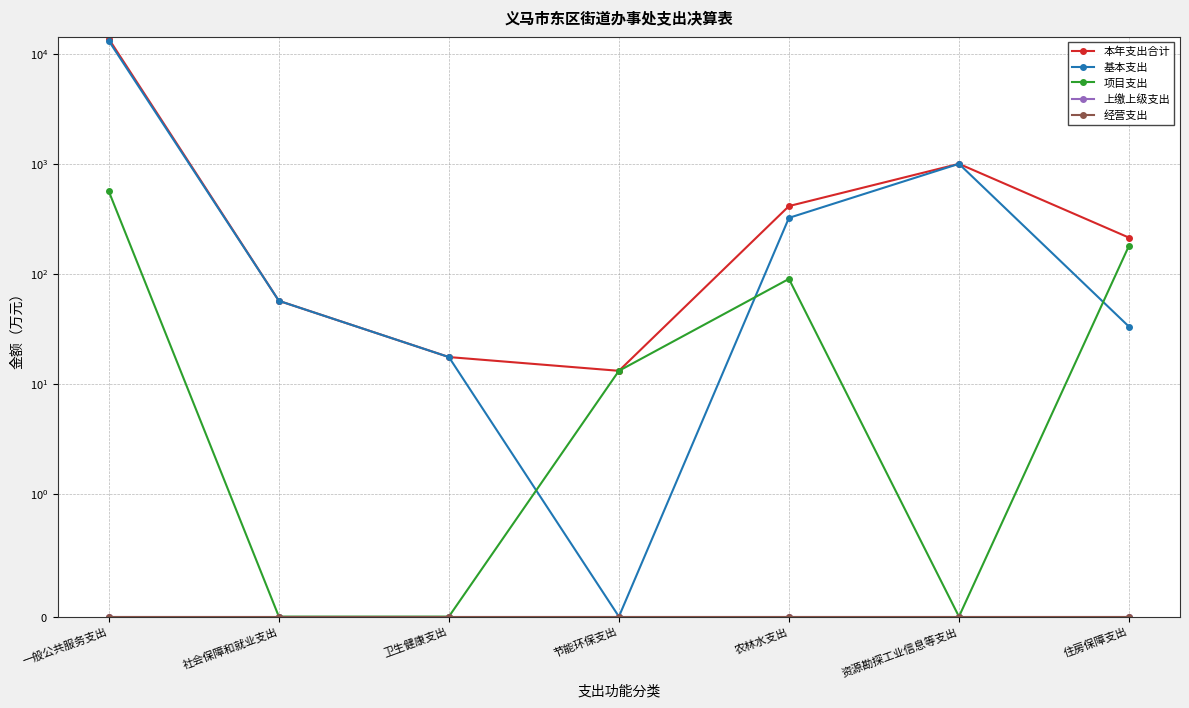

What is the total value across all series at 农林水支出?

824.6